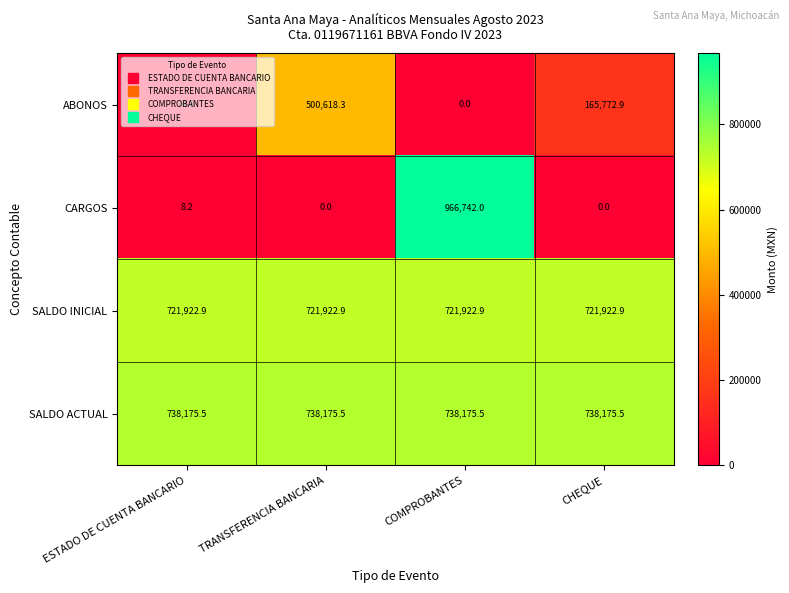

What is the sum of all CARGOS values?

966750.2